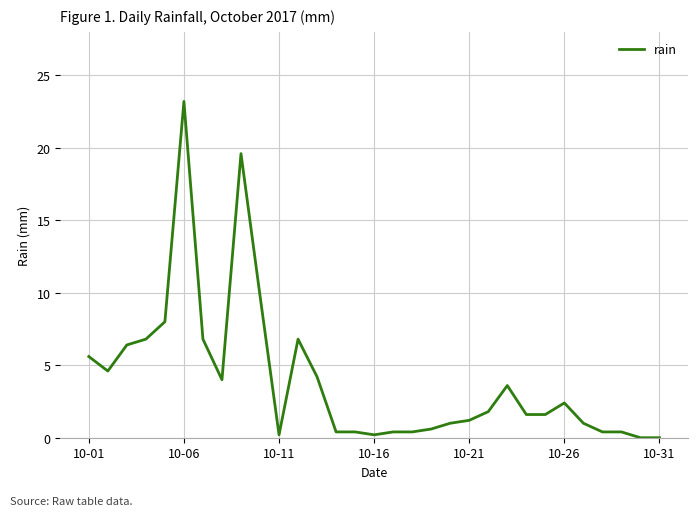

True or false: there are more than 1 points higher than both neighbors.

True